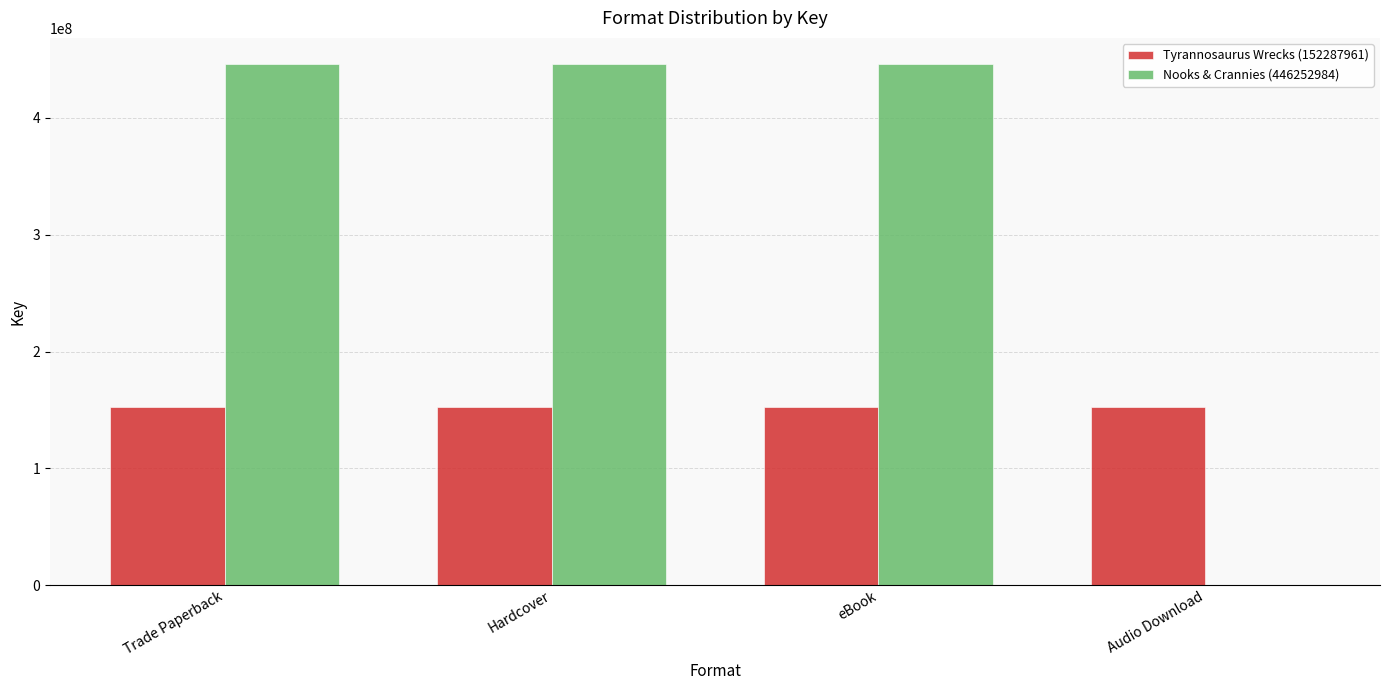

Is the value of Tyrannosaurus Wrecks (152287961) at Trade Paperback greater than the value of Nooks & Crannies (446252984) at eBook?

No